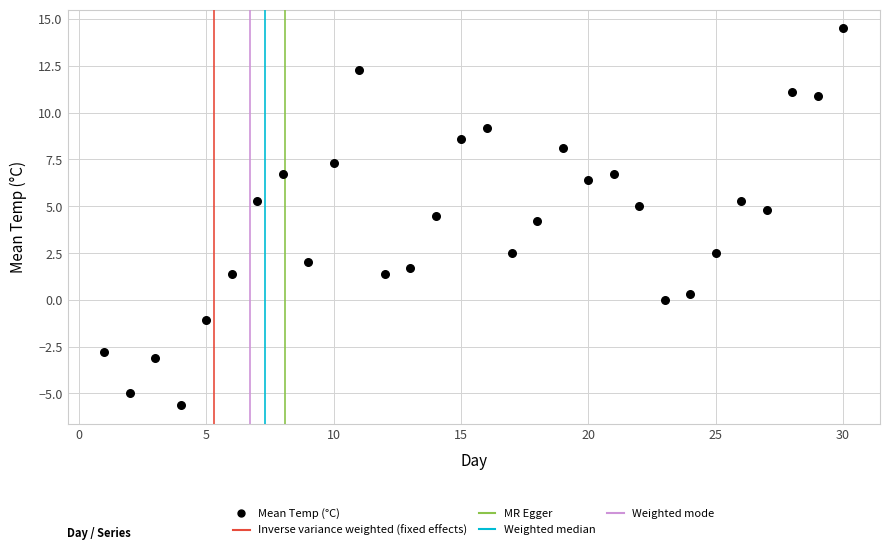

What is the range of X values (max minus min)?

29.0